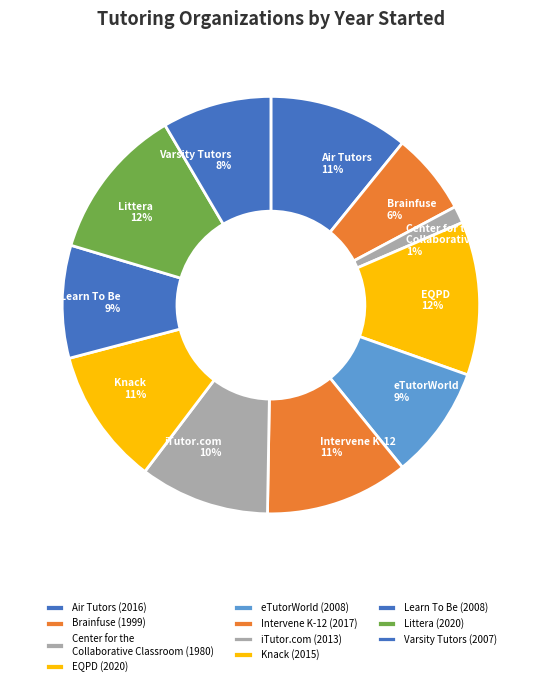

To the nearest percent, what portion does Littera represent?

12%